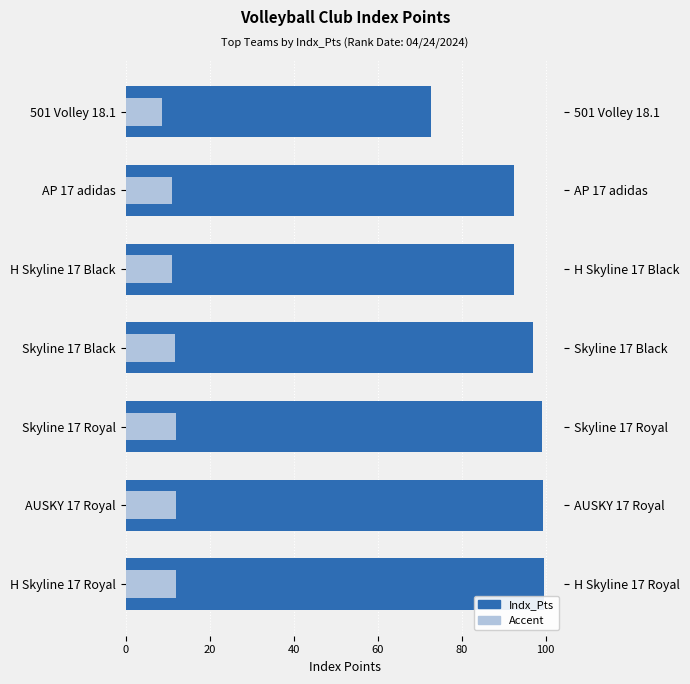

Rank the series by their maximum value, from highest to lowest.

Indx_Pts, Accent